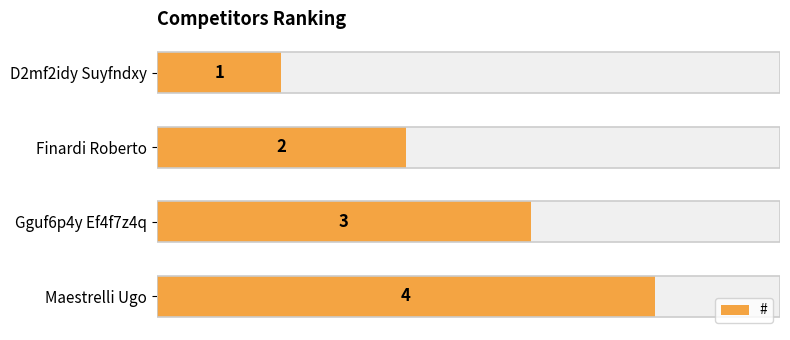

Are the bars horizontal?

Yes